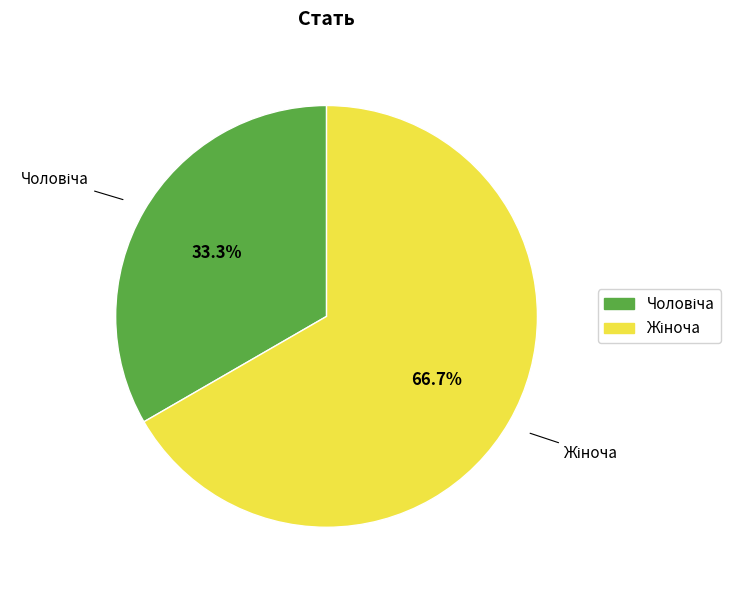

What is the change in value from Чоловіча to Жіноча?

+1